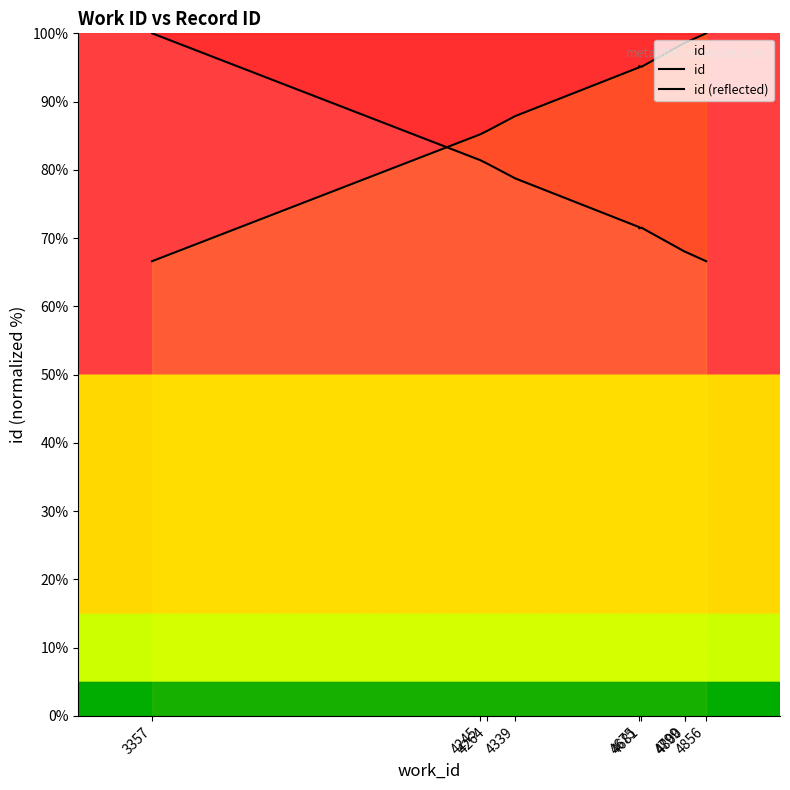

How many interior local valleys does the id (reflected) series have?

1